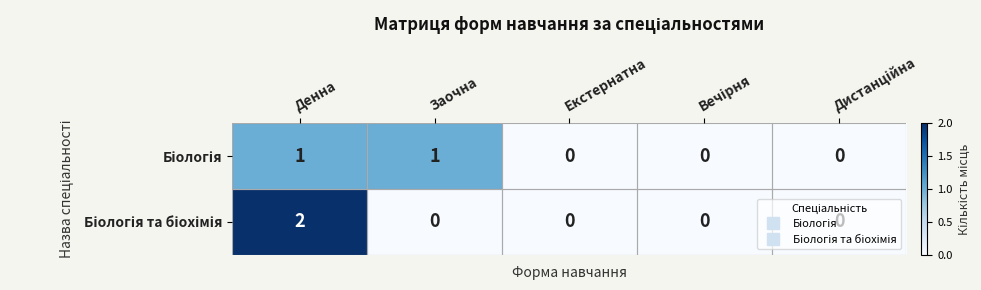

Which label corresponds to the largest value in the chart?

Денна